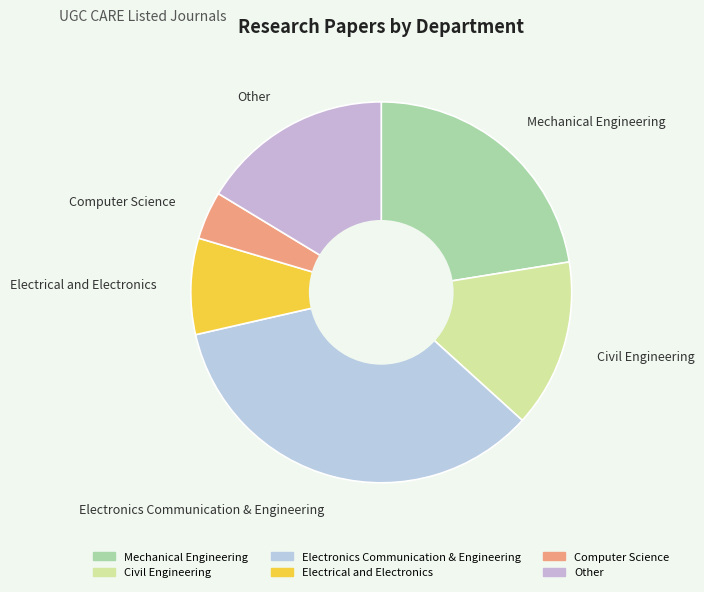

How many slices are in this pie chart?

6